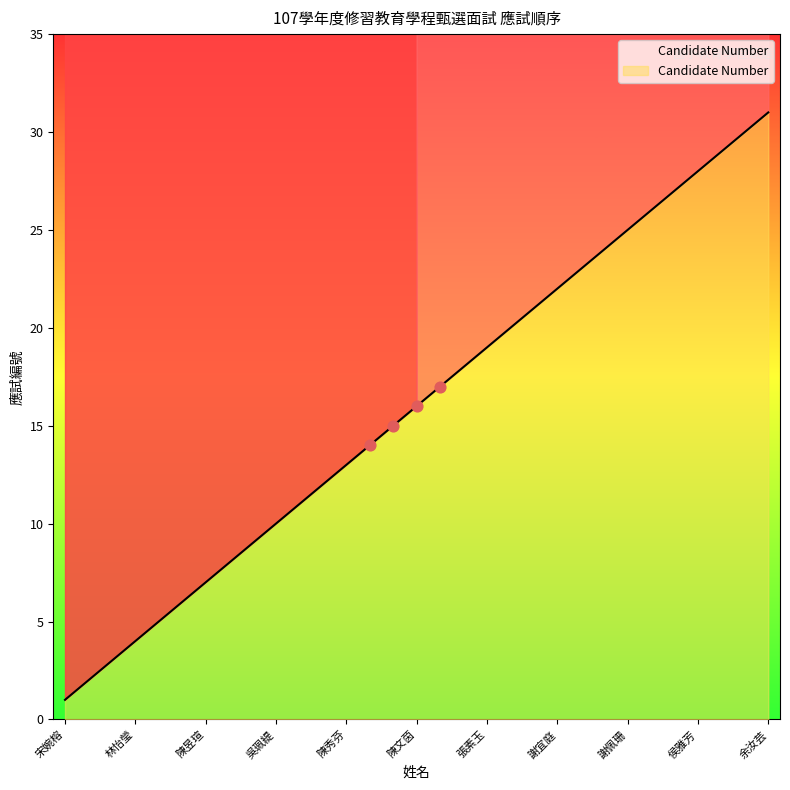

What is the change in value from 吳雯琪 to 謝宜庭?

+2